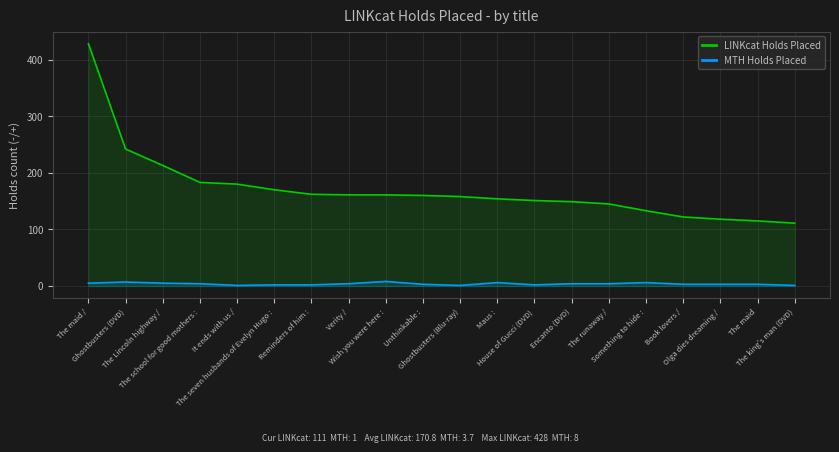

True or false: LINKcat Holds Placed and MTH Holds Placed cross at least once.

False